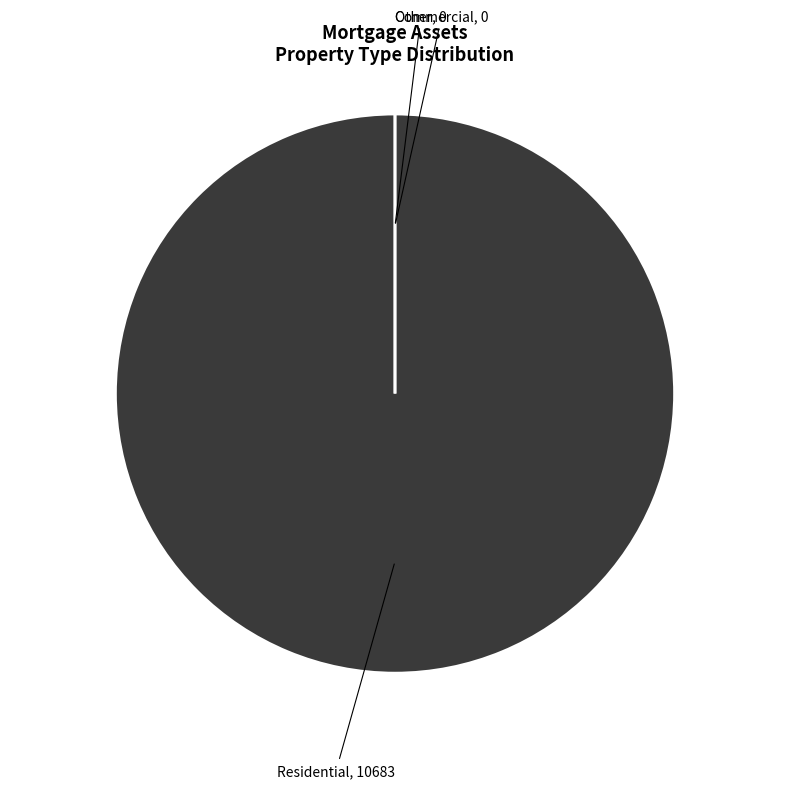

What portion of the pie excludes Commercial?

100.0%